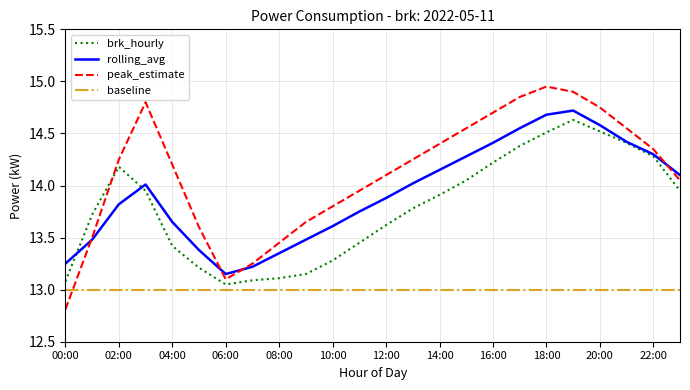

After their last crossing, which series has the higher values: peak_estimate or baseline?

peak_estimate